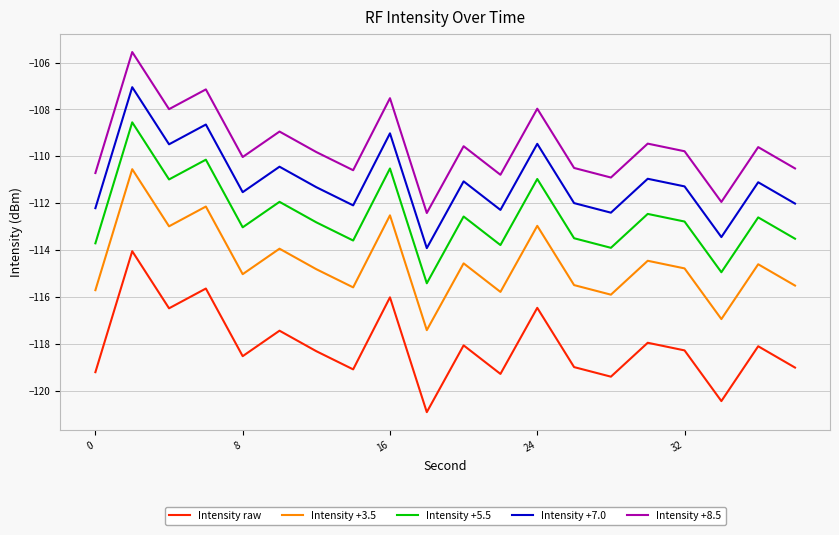

True or false: Intensity +3.5 and Intensity raw intersect in this chart.

False